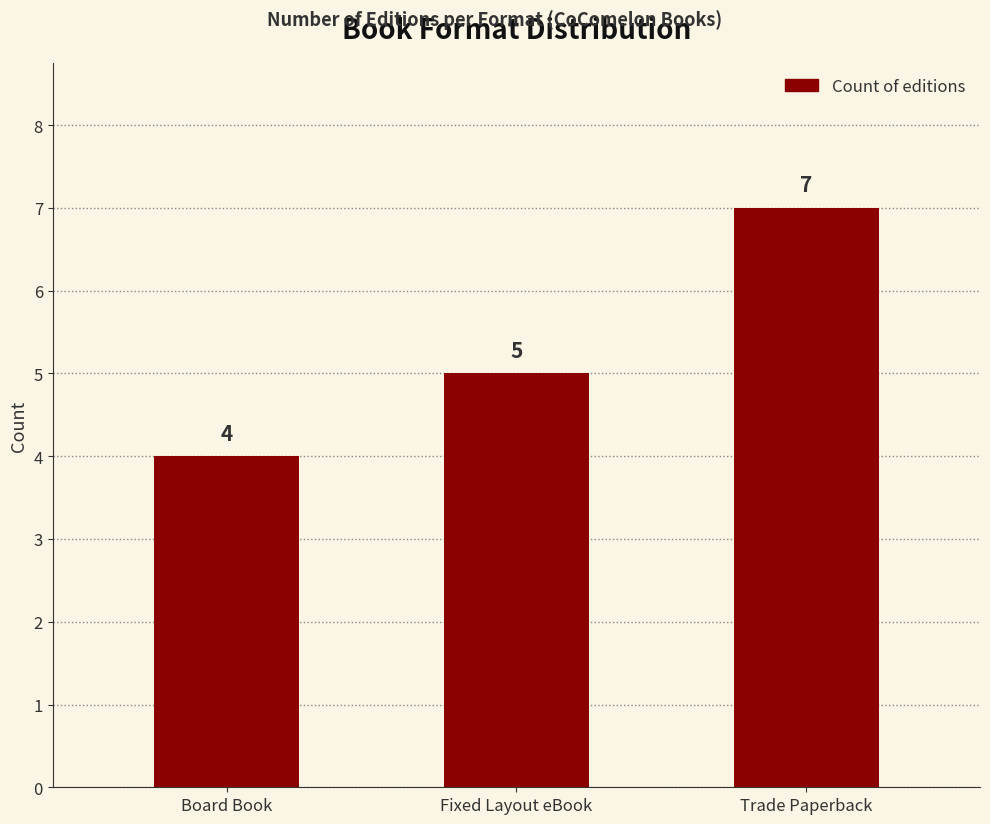

Is it true that the value at Board Book is 5?

False